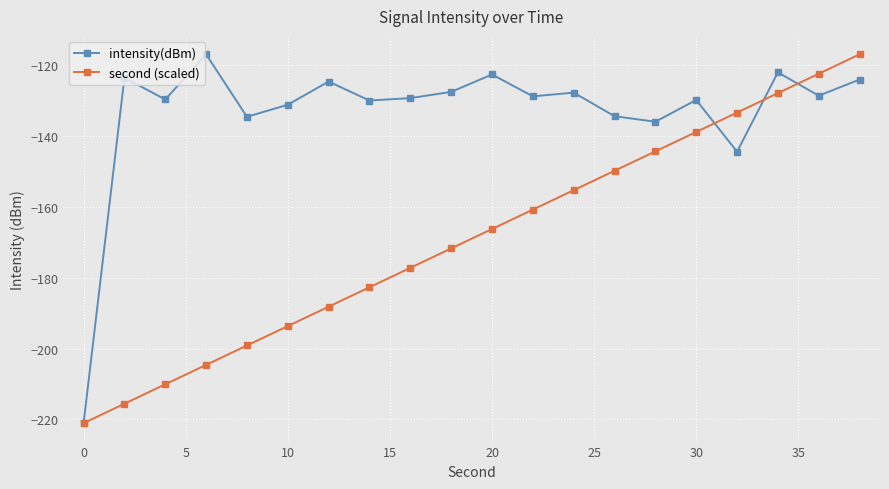

What is the minimum value for second (scaled)?

-221.0